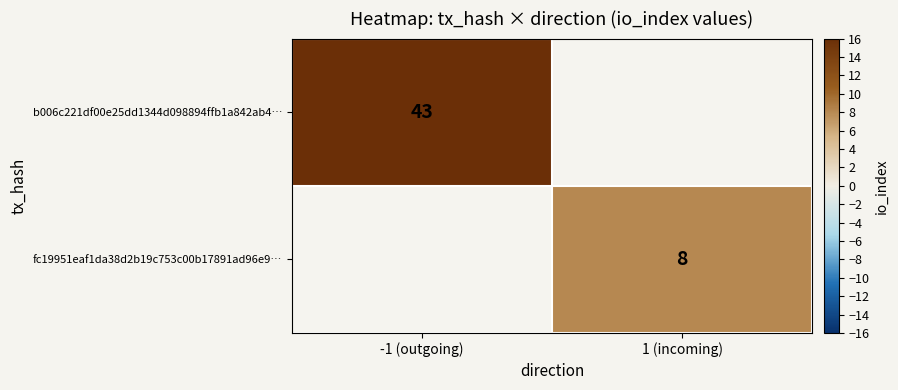

True or false: fc19951eaf1da38d2b19c753c00b17891ad96e9… has a value of 8 at 1 (incoming).

True